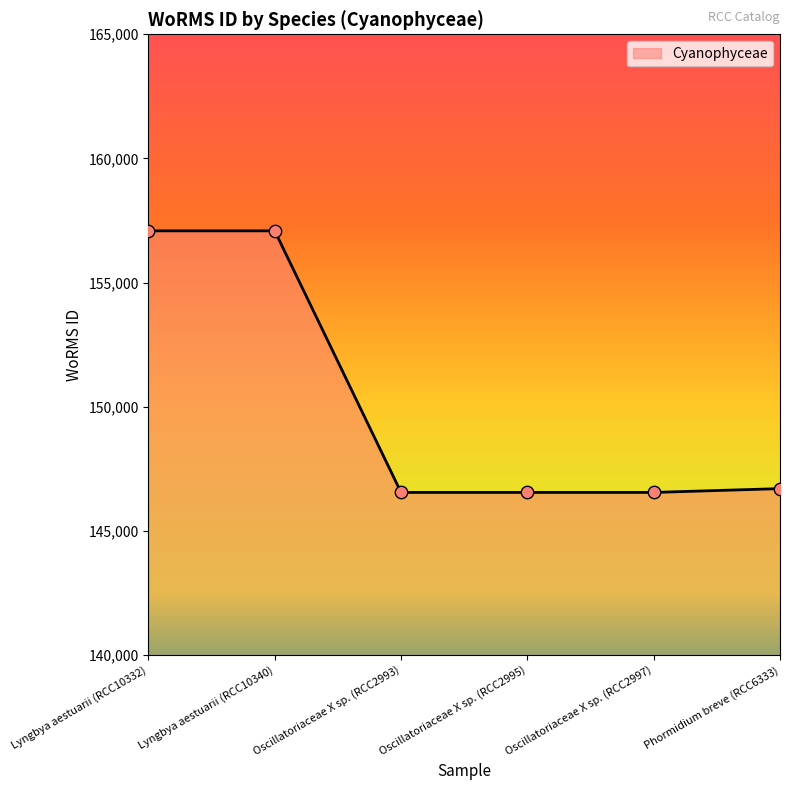

What is the change in value from Lyngbya aestuarii (RCC10332) to Oscillatoriaceae X sp. (RCC2997)?

-10536